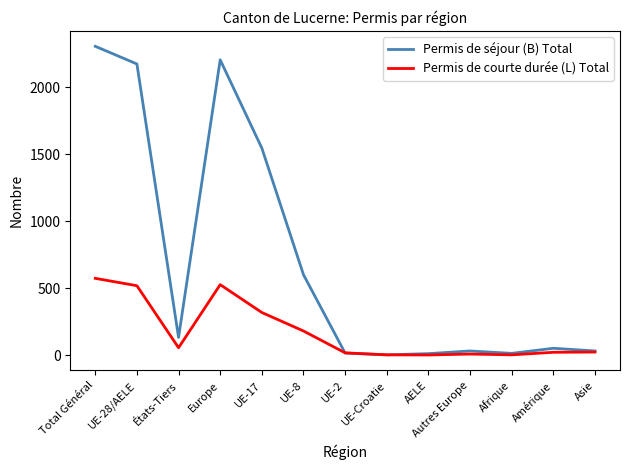

What is the difference between the highest and lowest values at États-Tiers?

77